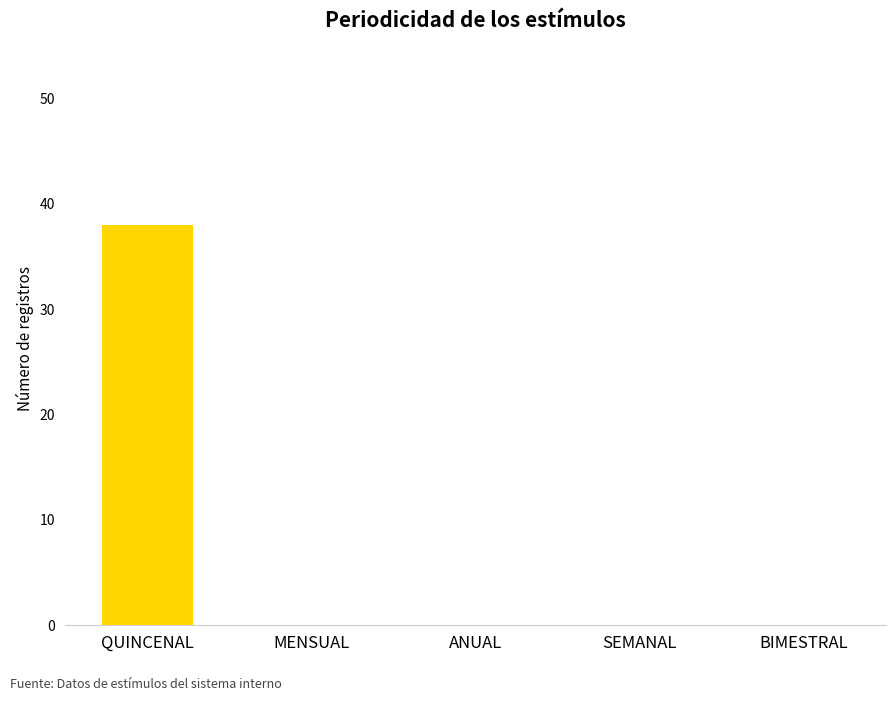

What is the sum of all values?

38